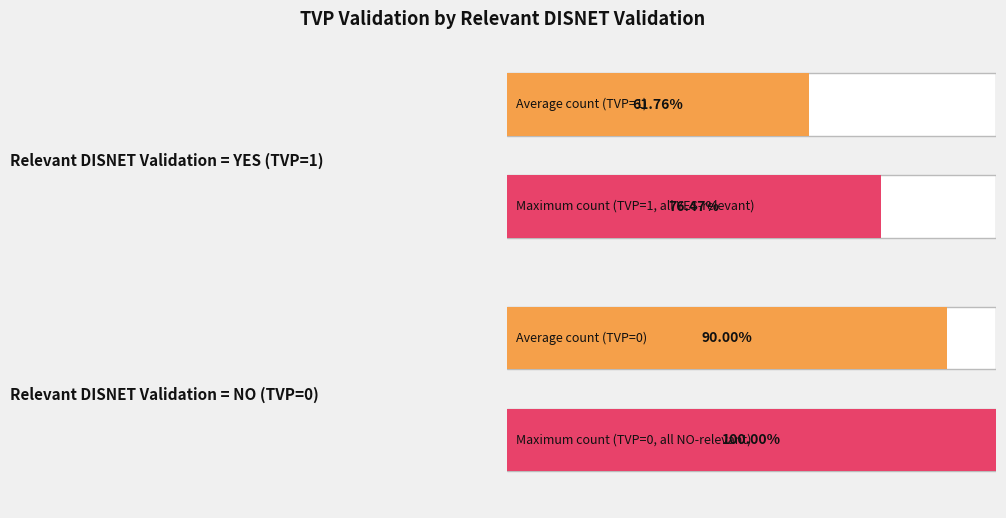

How many categories are shown in the chart?

4